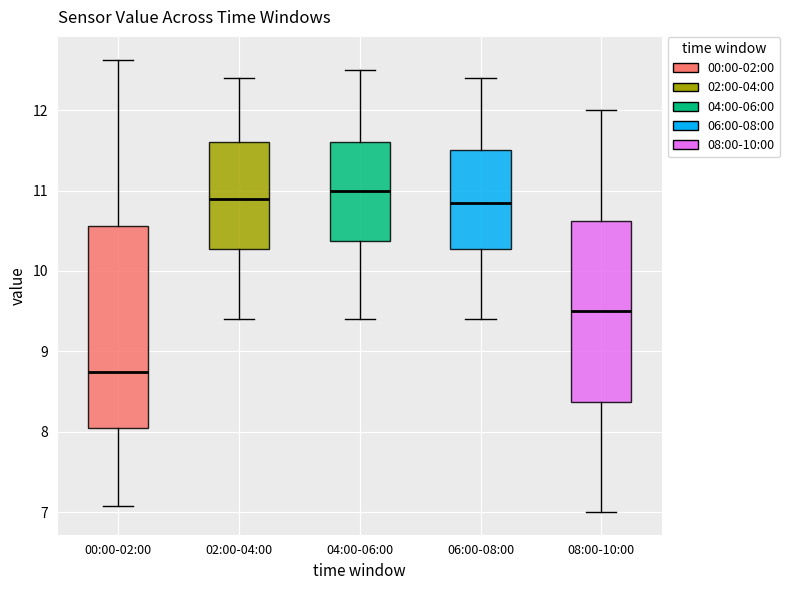

Comparing the boxes themselves (not the whiskers), which one is the tallest?

00:00-02:00